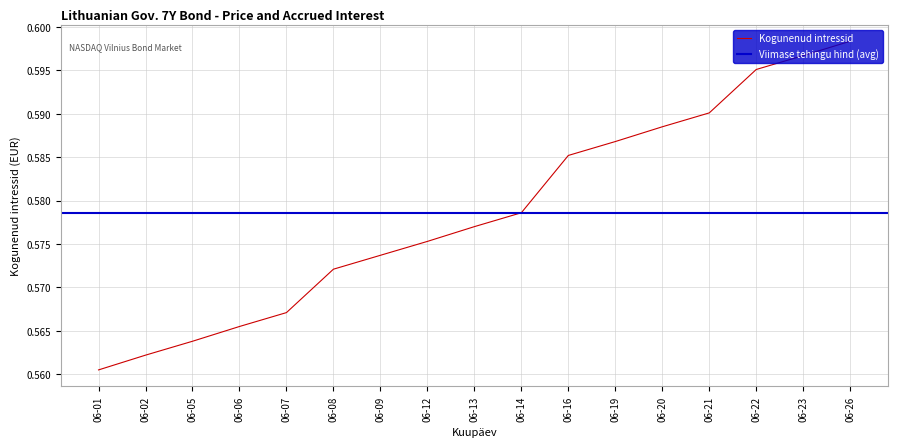

The Kogunenud intressid series shows 1.0 at 06-20. True or false?

False